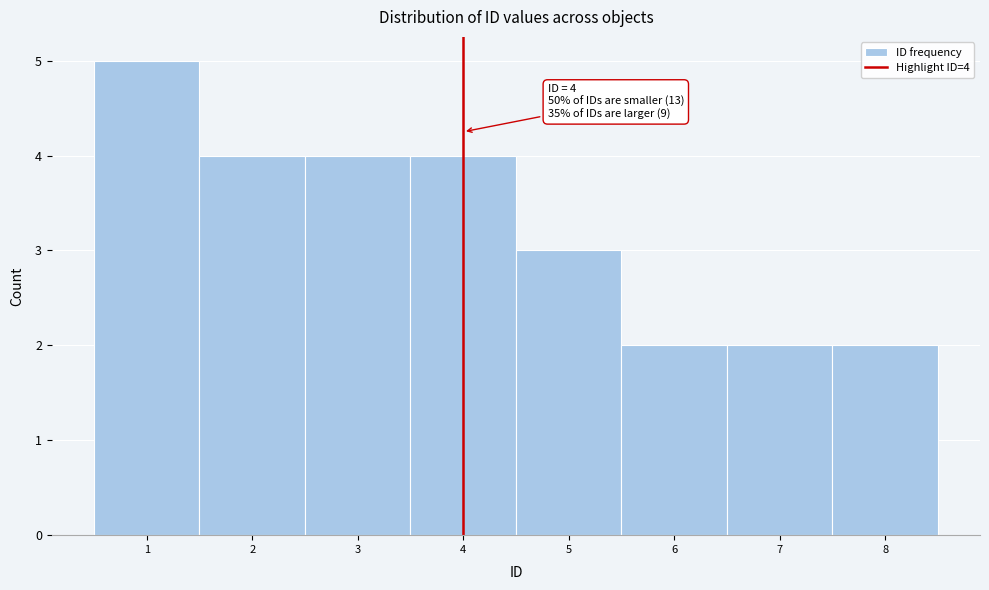

Which range on the x-axis has the tallest bar?

0.5 to 1.5